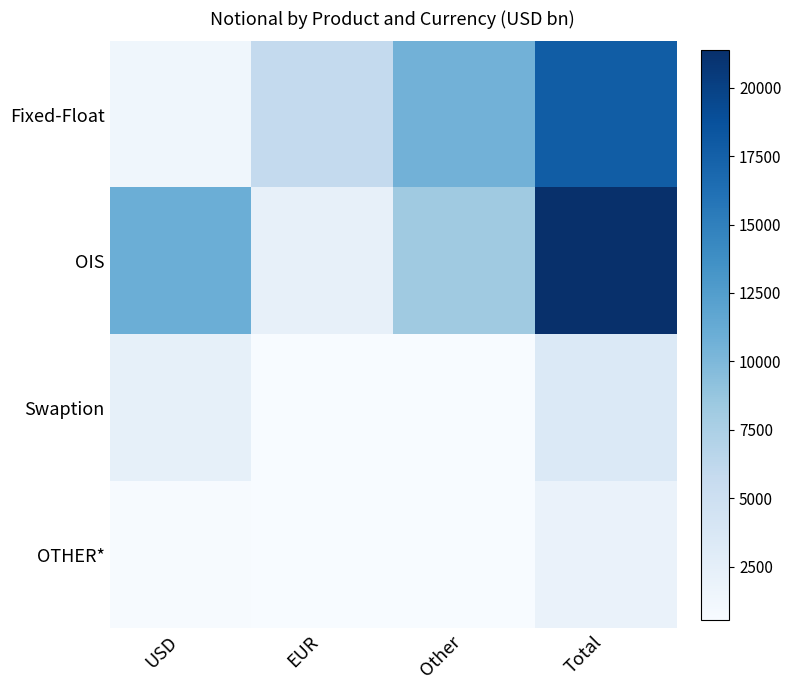

Which series has the widest spread of values?

OIS